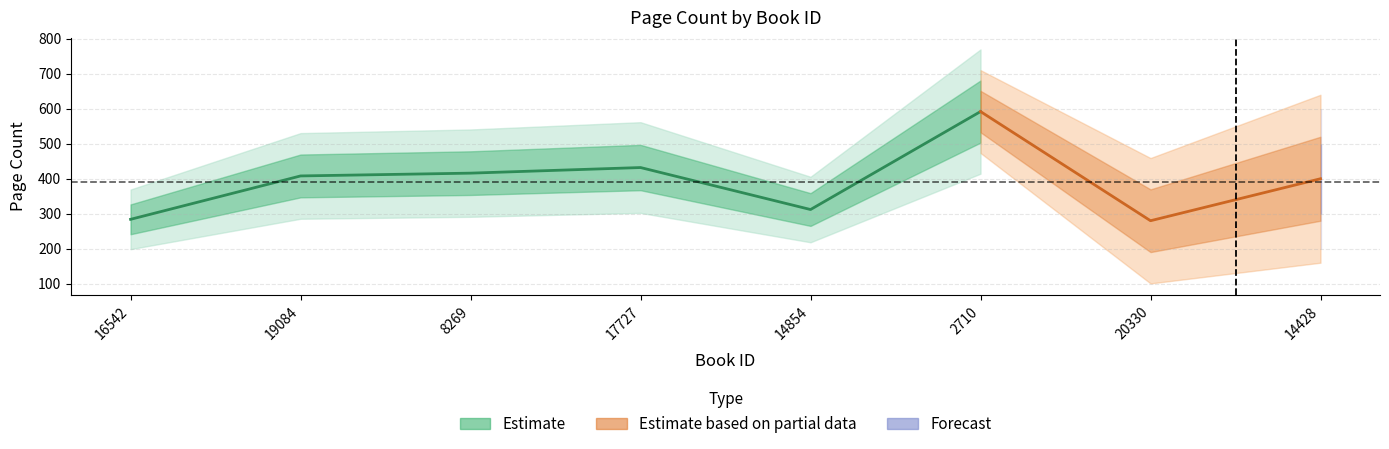

Does the chart display data point markers on the line(s)?

No